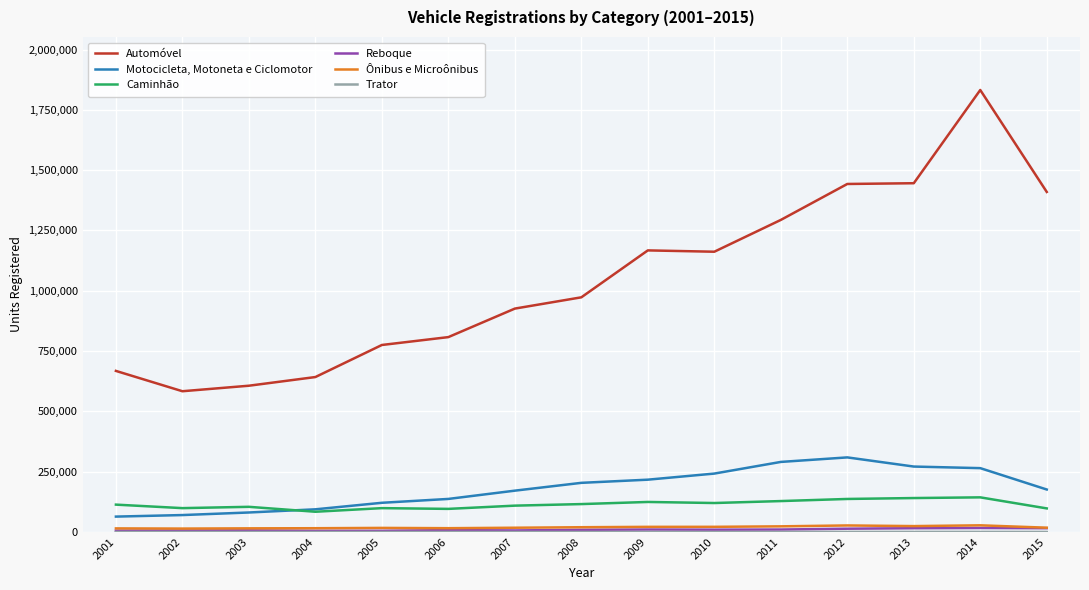

What is the highest value of the Ônibus e Microônibus series?

27748